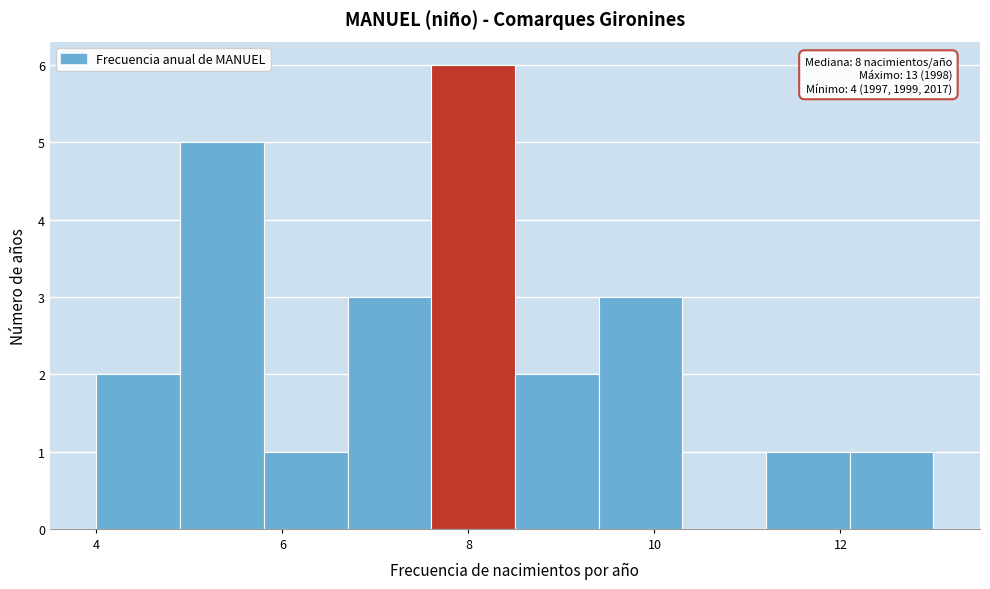

Over which range of the x-axis is the bar tallest?

7.6 to 8.5